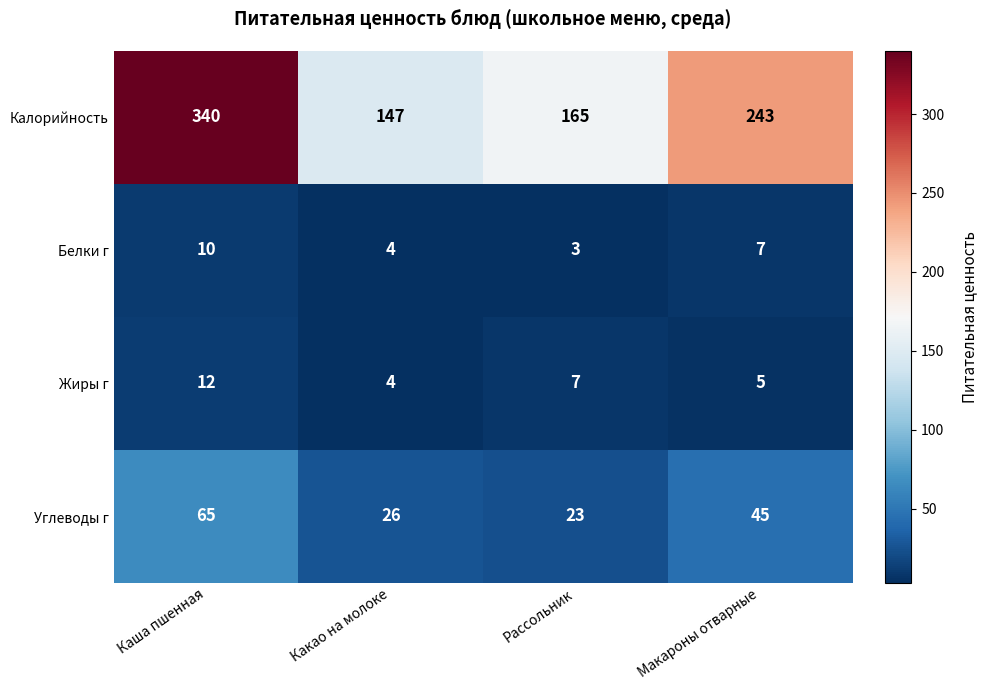

Reading right to left, extract all data points from this chart.

Калорийность: 243	165	147	340
Белки г: 7	3	4	10
Жиры г: 5	7	4	12
Углеводы г: 45	23	26	65